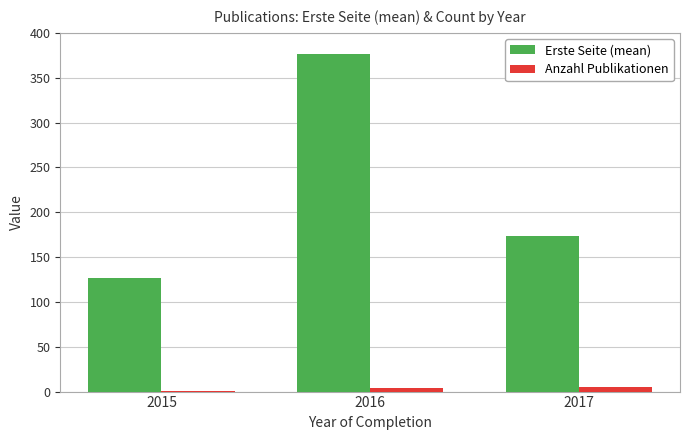

The value of Anzahl Publikationen at 2017 is 5.0. True or false?

True